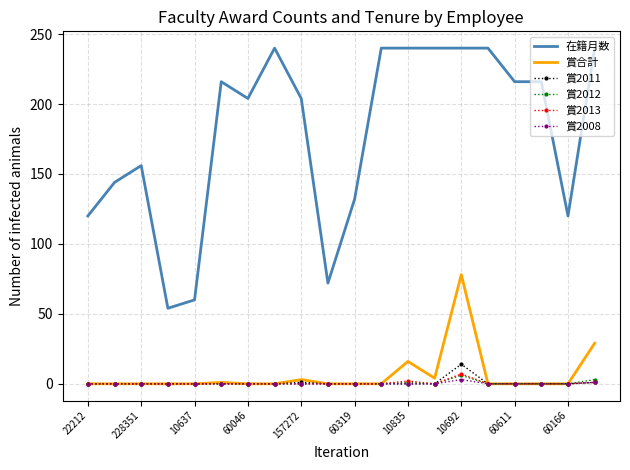

Which series has the largest total across all categories?

在籍月数